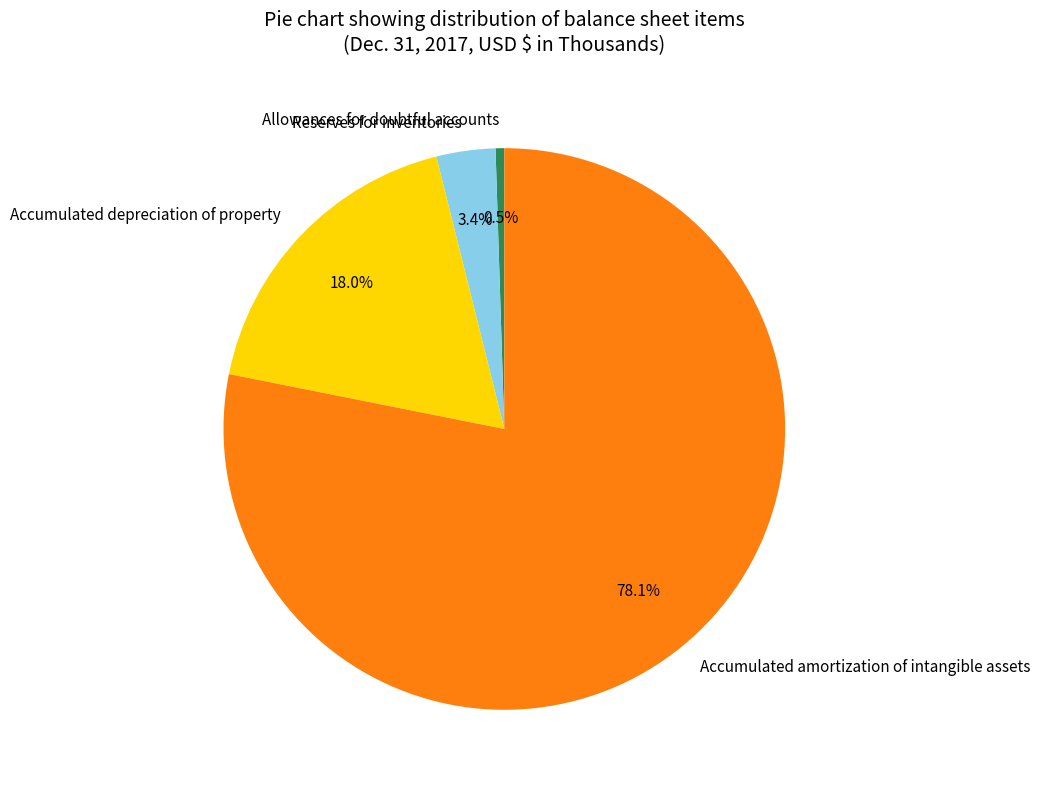

What percentage is the Reserves for inventories slice, to the nearest percent?

3%